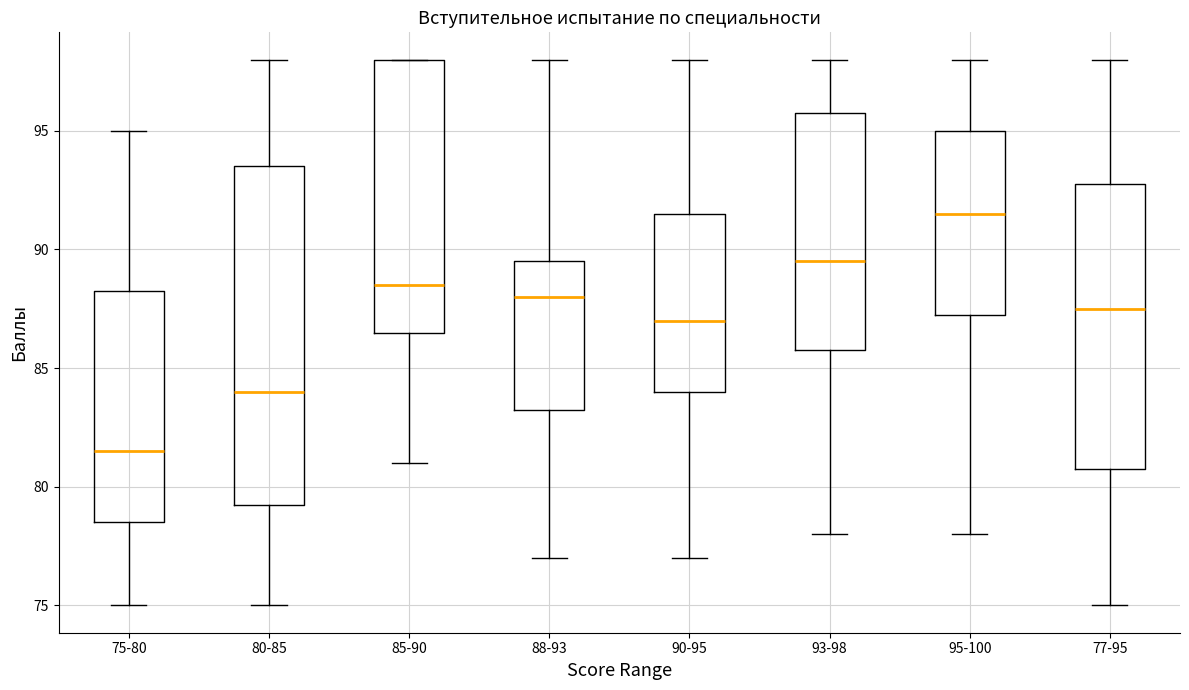

Reading left to right, read every box against the y-axis: the position of its median line, the range the box covers, and the ends of its whiskers. The values are not printed on the chart, so give them approximately, as read against the axis.

75-80: median 81.5, box 78.5 to 88.5, whiskers 75.0 to 95.0
80-85: median 84.0, box 79.5 to 93.5, whiskers 75.0 to 98.0
85-90: median 88.5, box 86.5 to 98.0, whiskers 81.0 to 98.0
88-93: median 88.0, box 83.5 to 89.5, whiskers 77.0 to 98.0
90-95: median 87.0, box 84.0 to 91.5, whiskers 77.0 to 98.0
93-98: median 89.5, box 86.0 to 96.0, whiskers 78.0 to 98.0
95-100: median 91.5, box 87.5 to 95.0, whiskers 78.0 to 98.0
77-95: median 87.5, box 81.0 to 93.0, whiskers 75.0 to 98.0